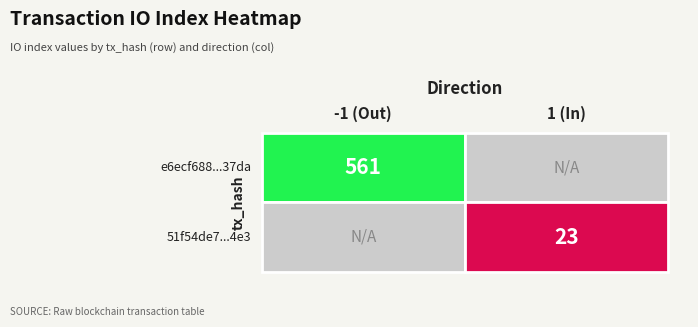

Is the value of e6ecf688414581157026e1867fe5c997b7b37da at 0 greater than the value of 51f54de7e7a3b83e3466532fc3d5377f37414e3 at 1?

No